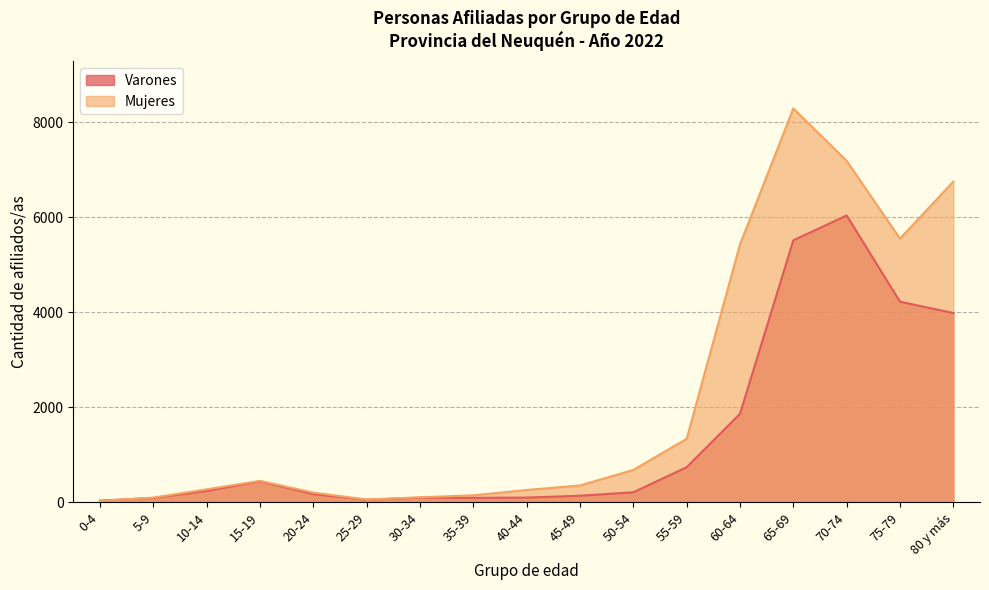

True or false: Varones has a value of 58 at 0-4.

False